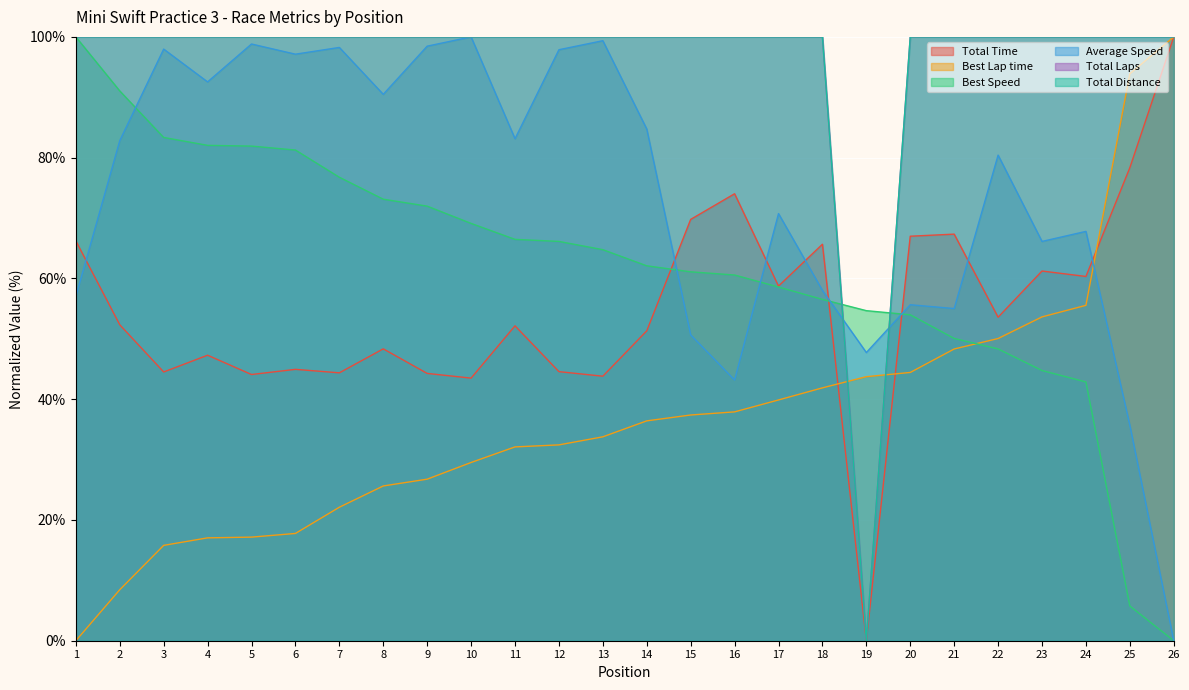

What is the difference between the maximum and minimum values in the Average Speed series?

100.0